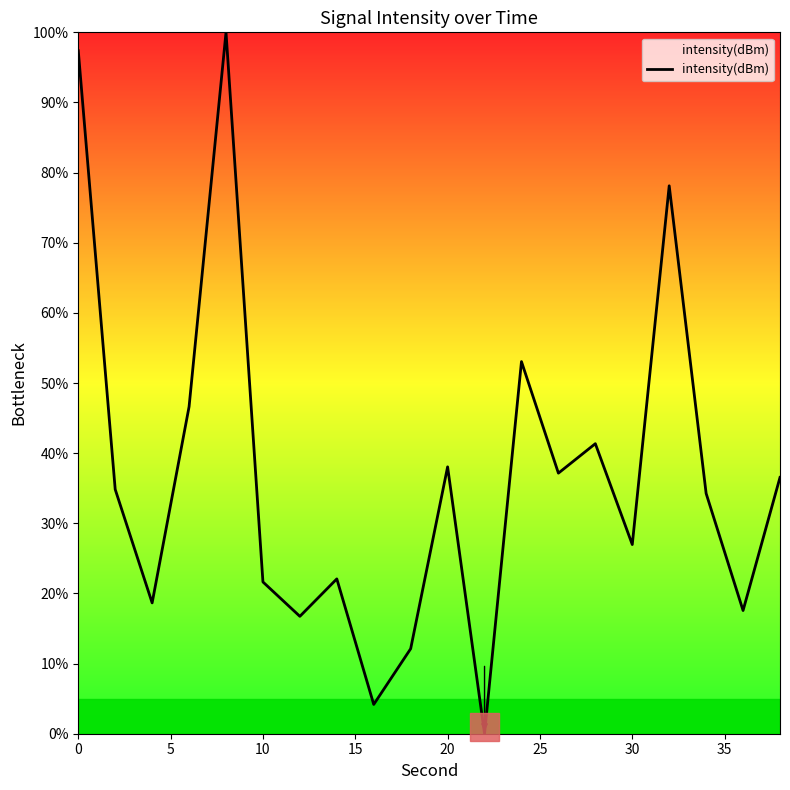

What is the greatest value displayed?

100.0